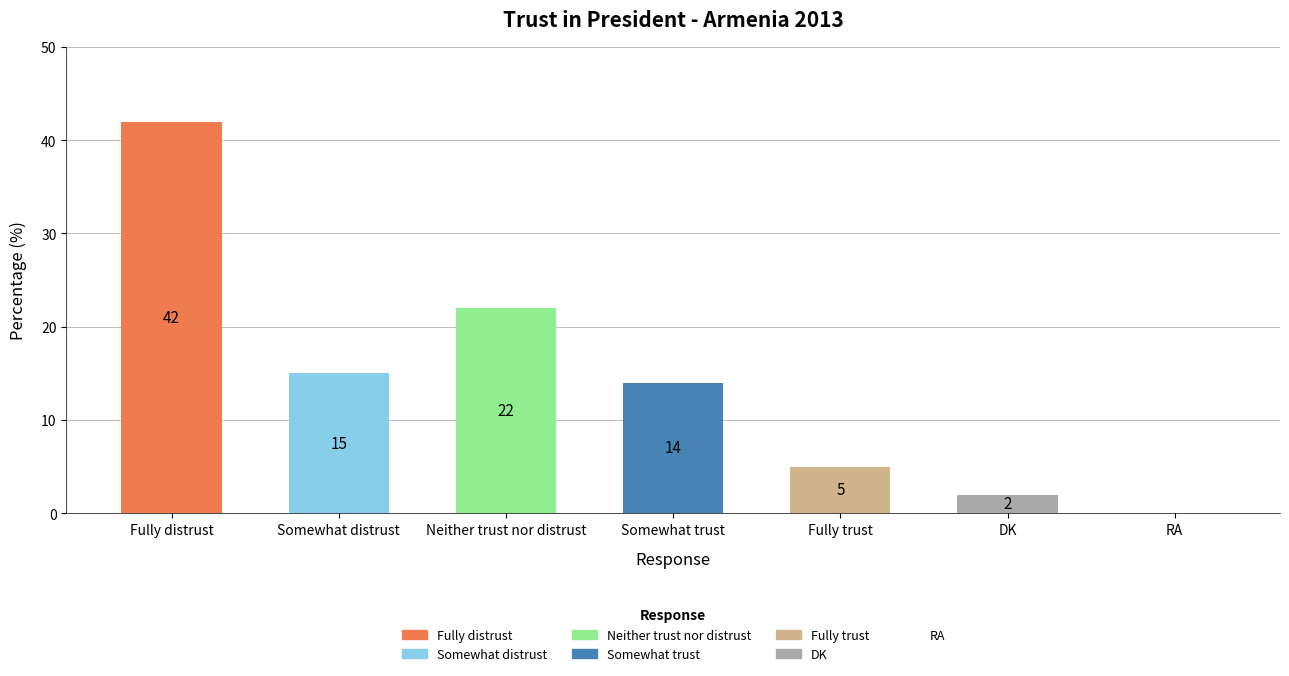

What is the ratio of the value at Fully distrust to the value at Somewhat trust?

3.0